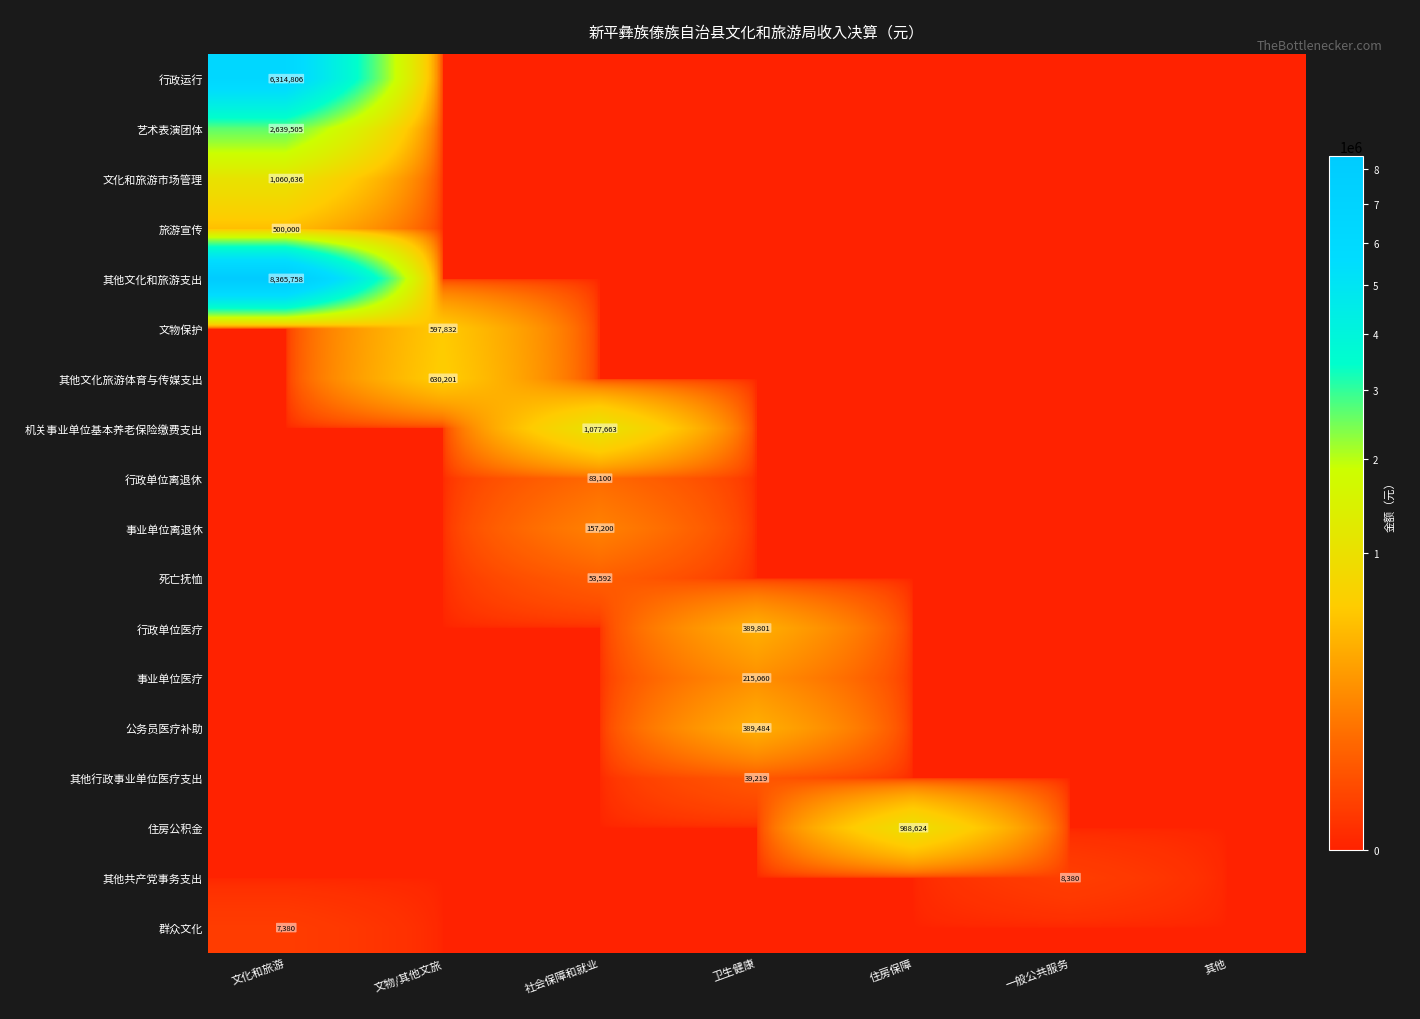

Which label corresponds to the smallest value in the chart?

文物/其他文旅